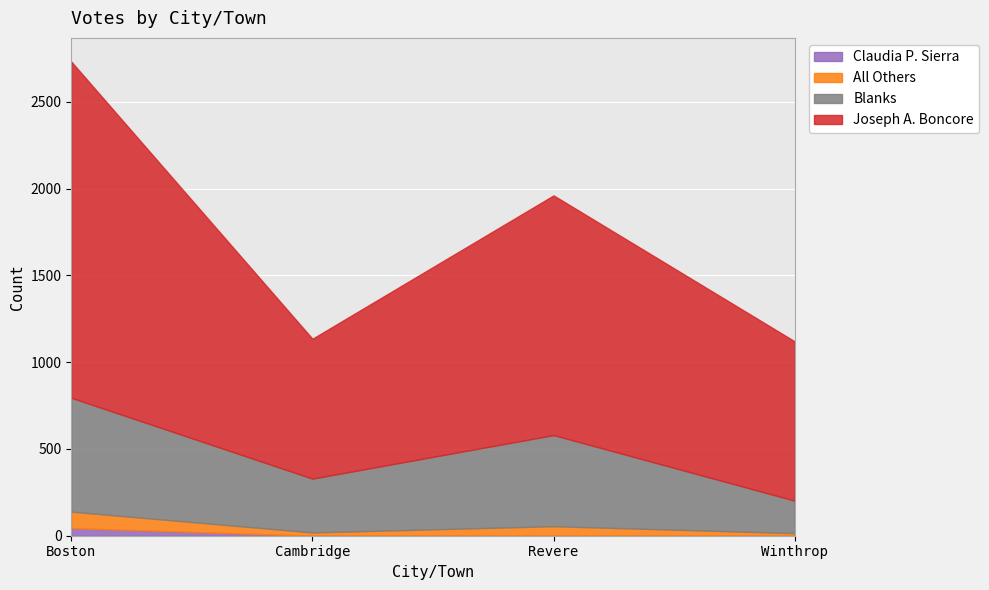

How many lines are shown in the chart?

4